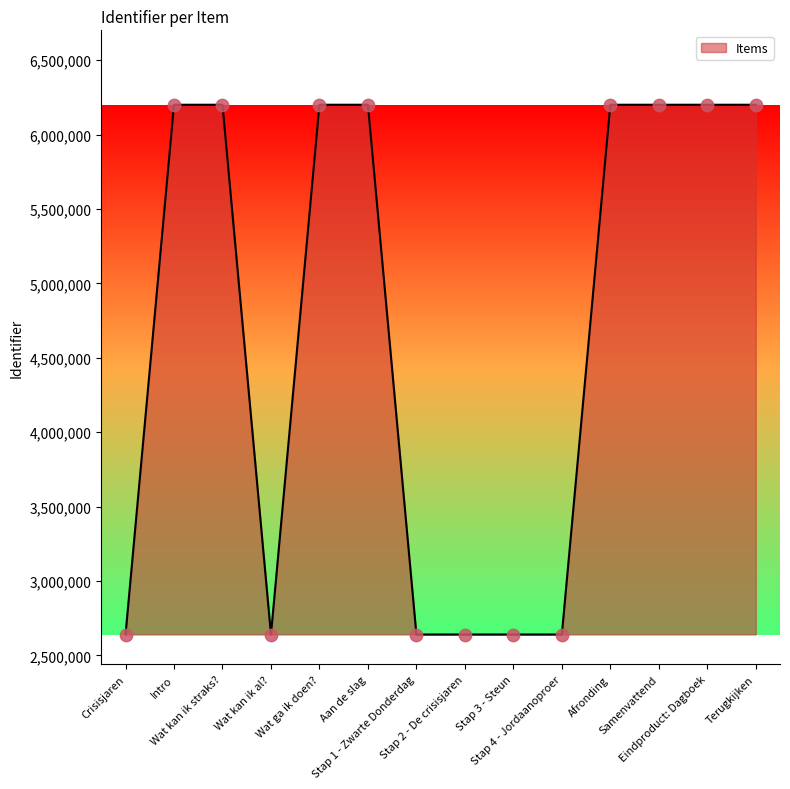

Which has a higher value, Intro or Stap 3 - Steun?

Intro